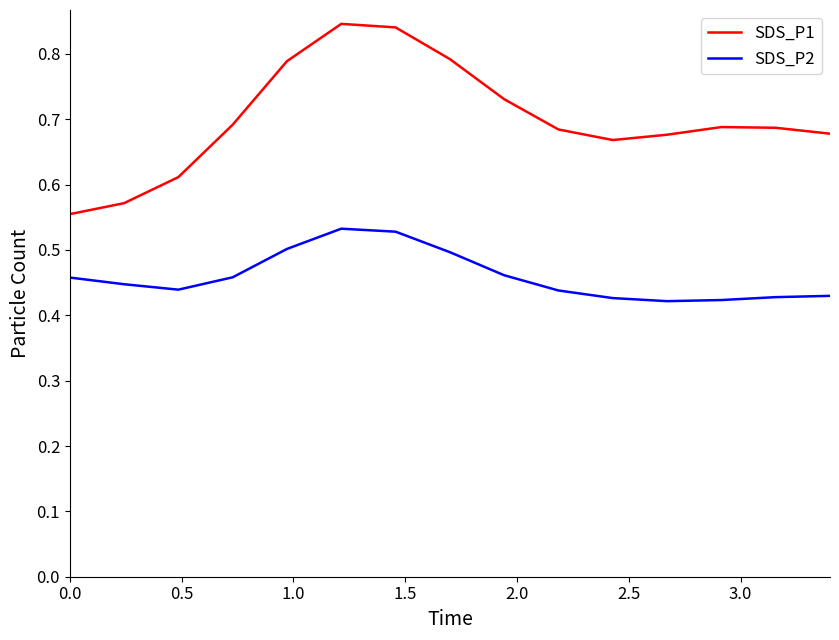

How many lines are shown in the chart?

2